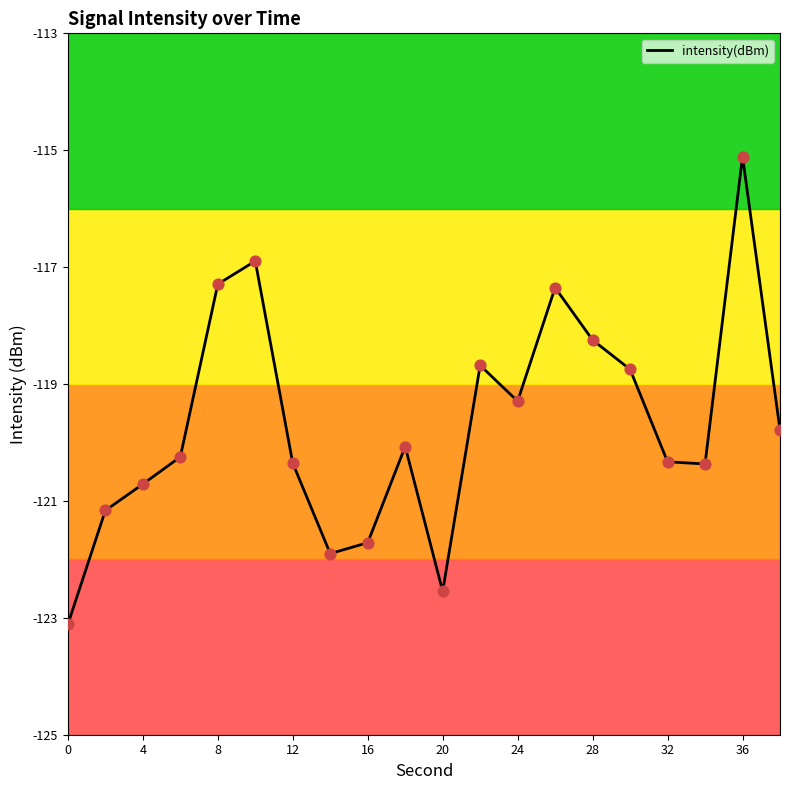

What is the difference between the maximum and minimum values?

8.0